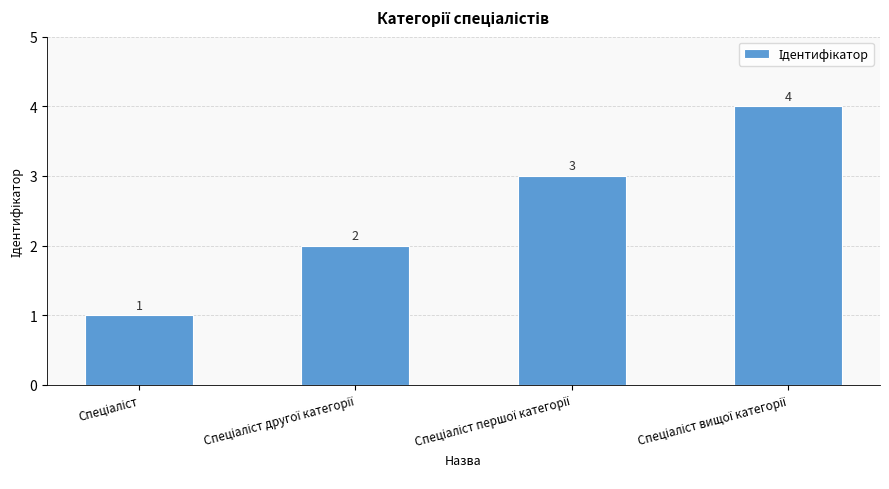

What is the greatest value displayed?

4